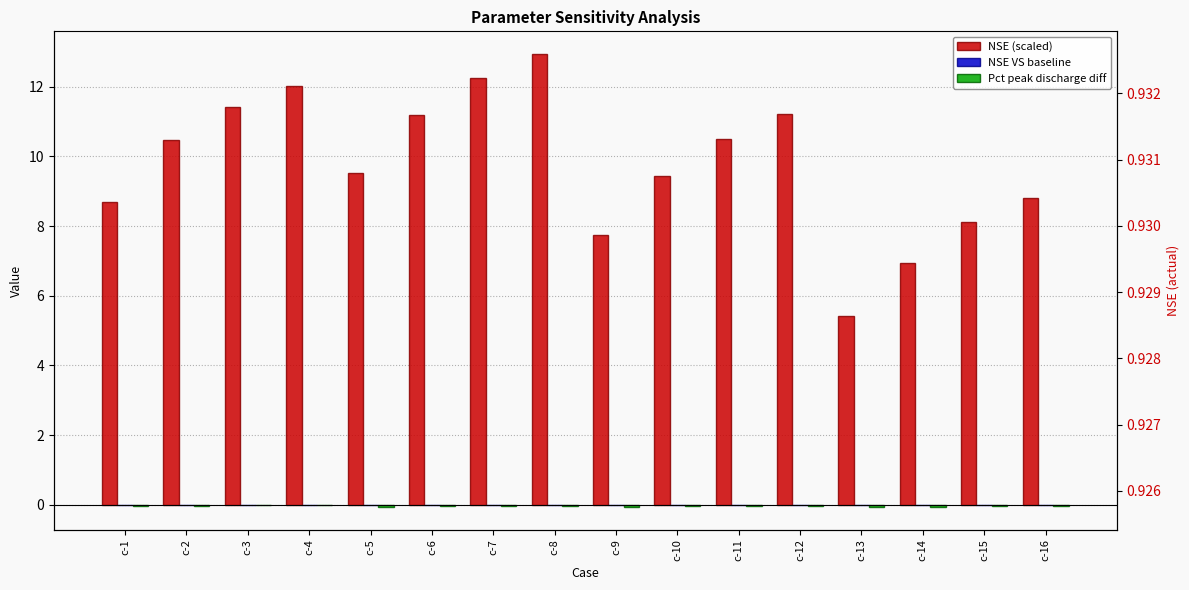

Rank the series at c-6 from lowest to highest value.

Pct peak discharge diff, NSE VS baseline, NSE (scaled)